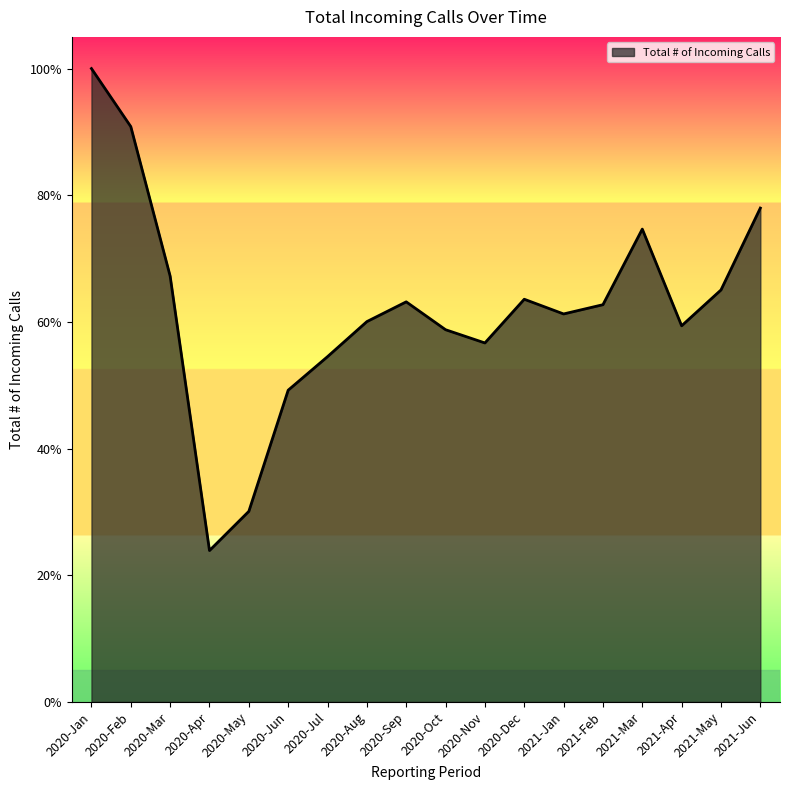

Reading right to left, transcribe all the data shown in this chart.

2021-Jun=15221	2021-May=12697	2021-Apr=11593	2021-Mar=14573	2021-Feb=12243	2021-Jan=11958	2020-Dec=12411	2020-Nov=11064	2020-Oct=11472	2020-Sep=12331	2020-Aug=11722	2020-Jul=10642	2020-Jun=9608	2020-May=5874	2020-Apr=4666	2020-Mar=13125	2020-Feb=17732	2020-Jan=19521